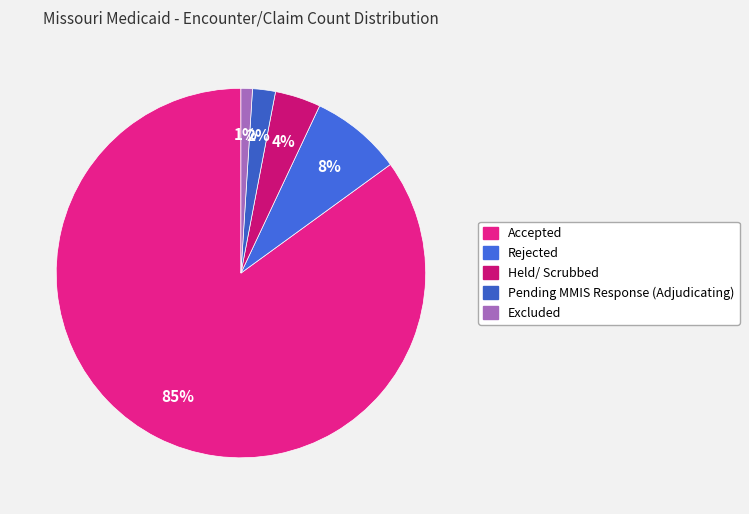

What is the smallest slice in the pie chart?

Excluded